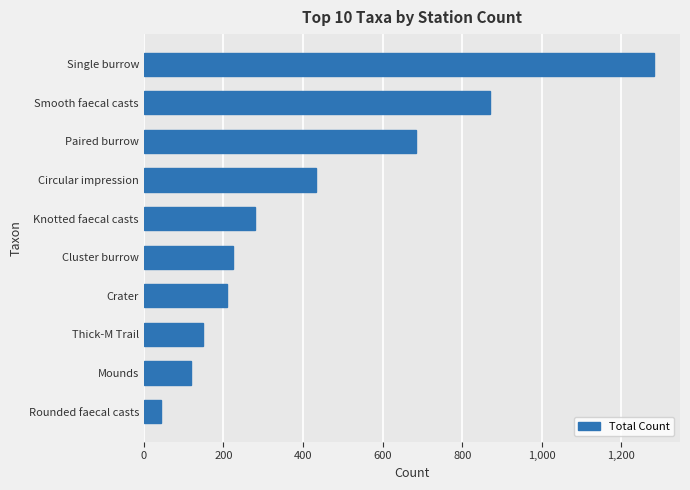

Rank the categories by value from highest to lowest.

Single burrow, Smooth faecal casts, Paired burrow, Circular impression, Knotted faecal casts, Cluster burrow, Crater, Thick-M Trail, Mounds, Rounded faecal casts